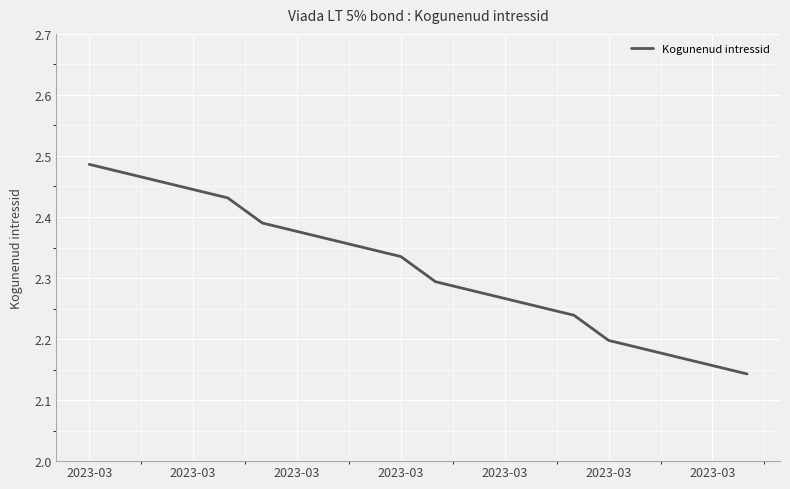

What is the difference between the maximum and minimum values?

0.3